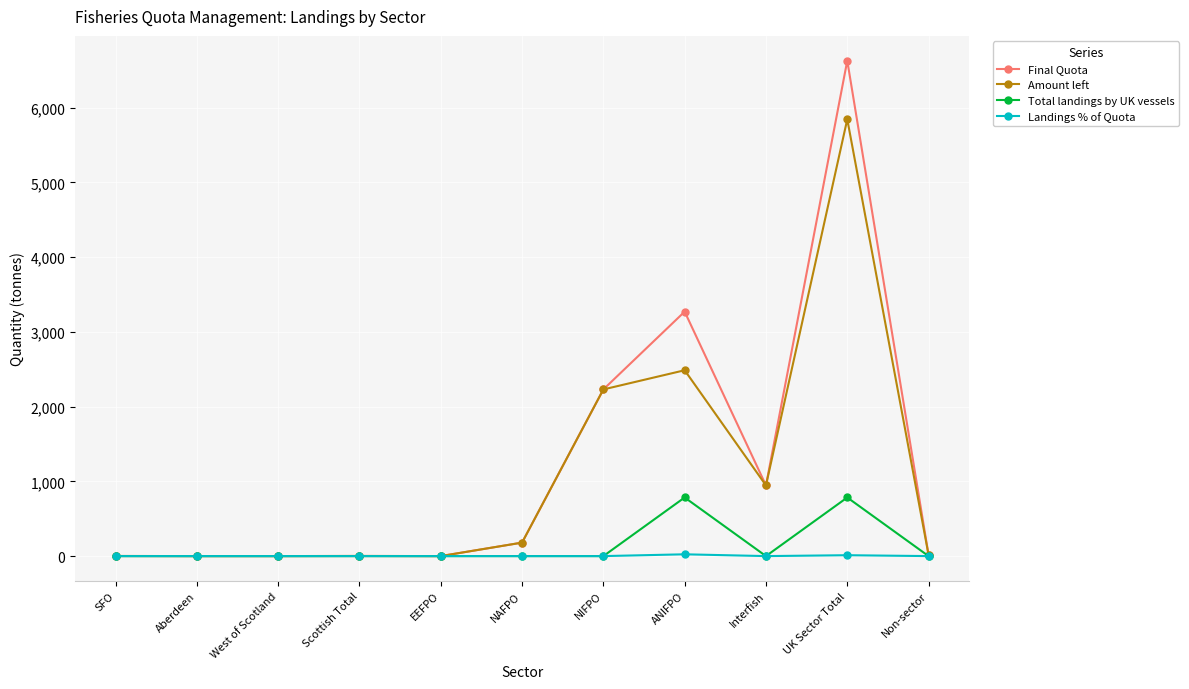

True or false: Final Quota has more than 0 interior local peaks.

True